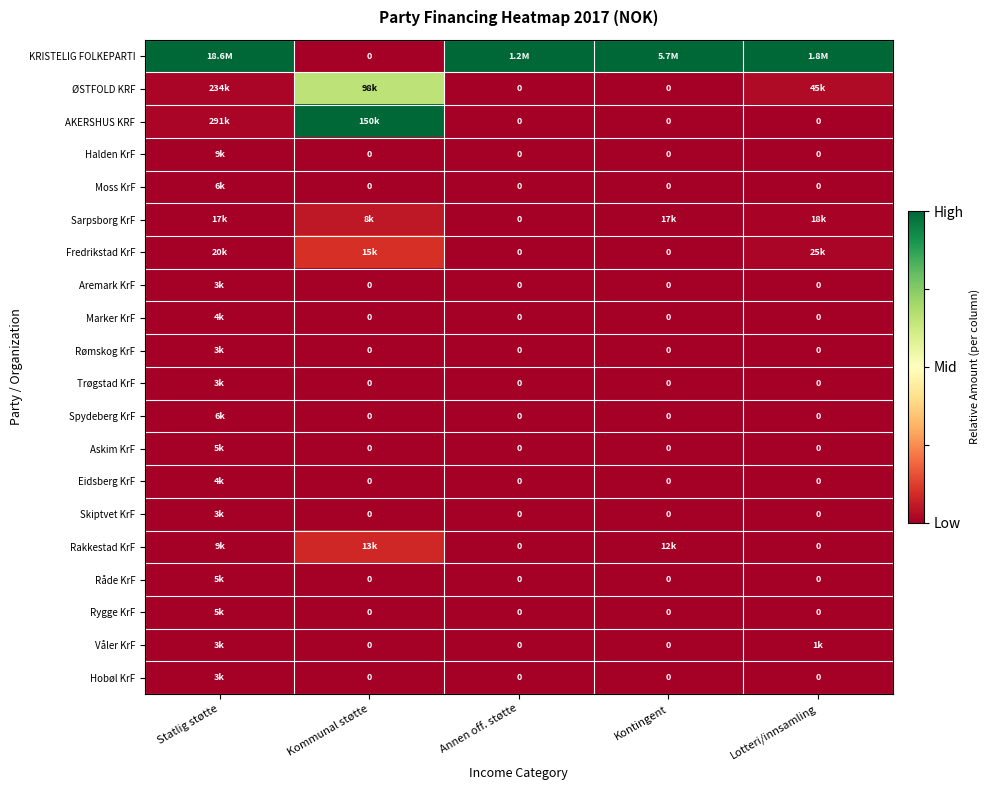

List the series in order of their peak value, highest first.

KRISTELIG FOLKEPARTI, AKERSHUS KRF, ØSTFOLD KRF, Fredrikstad KrF, Rakkestad KrF, Sarpsborg KrF, Våler KrF, Halden KrF, Moss KrF, Spydeberg KrF, Askim KrF, Råde KrF, Rygge KrF, Eidsberg KrF, Marker KrF, Rømskog KrF, Skiptvet KrF, Hobøl KrF, Trøgstad KrF, Aremark KrF